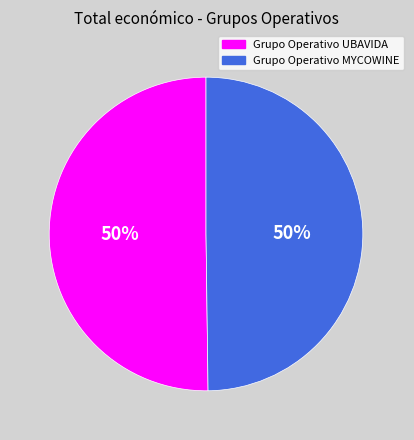

To the nearest percent, what portion does Grupo Operativo UBAVIDA represent?

50%